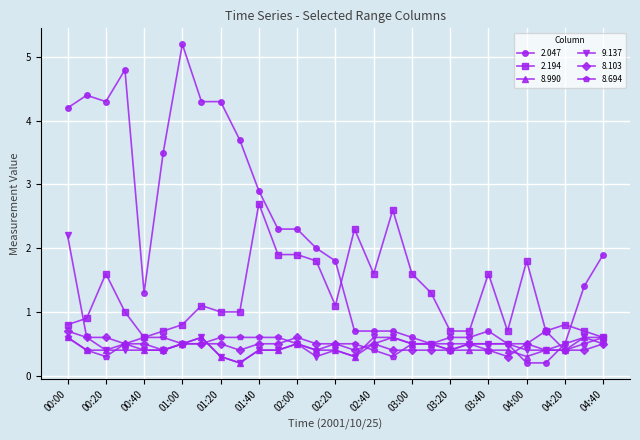

Which series has the largest range (max minus min)?

2.047